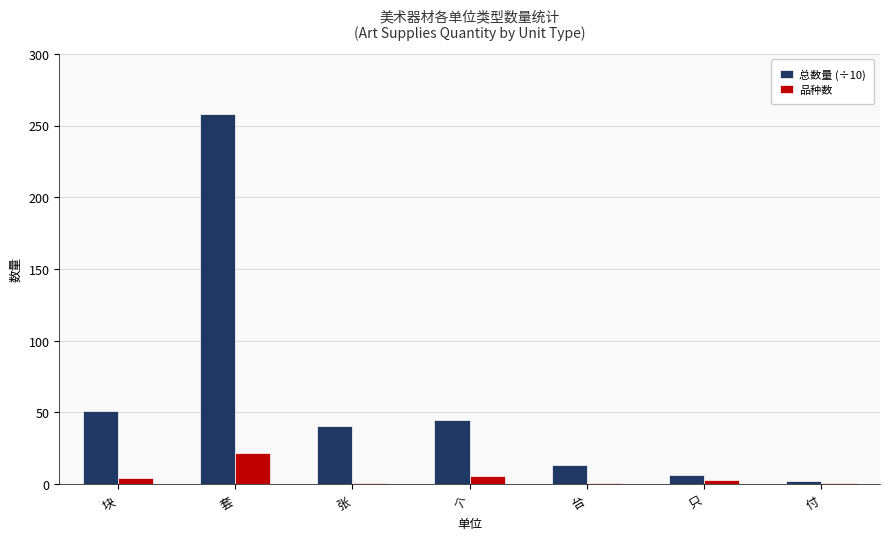

Is it true that 总数量 (÷10) equals 40.8 at 张?

True